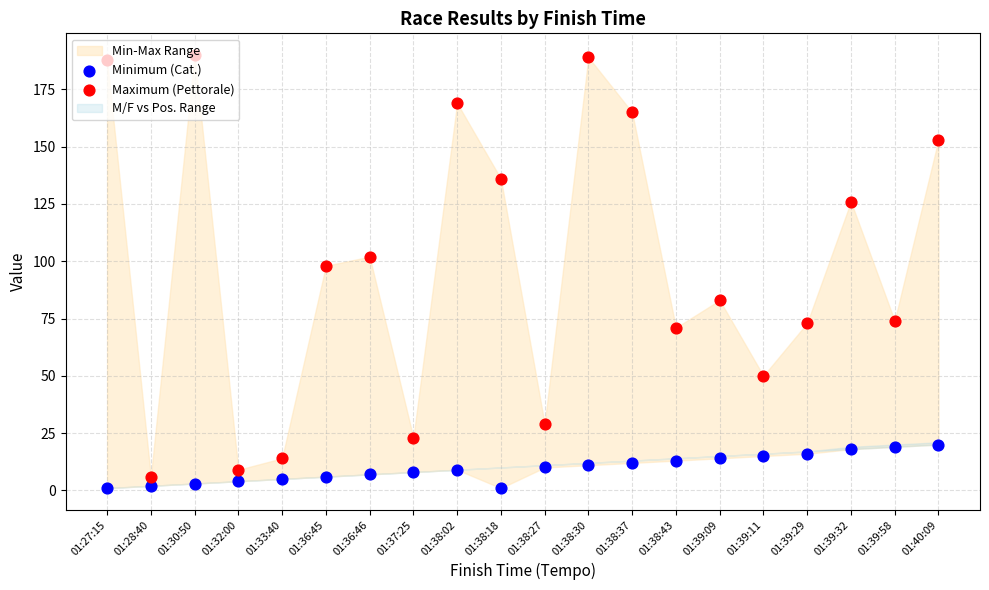

Which series reaches the maximum Y coordinate?

Maximum (Pettorale)